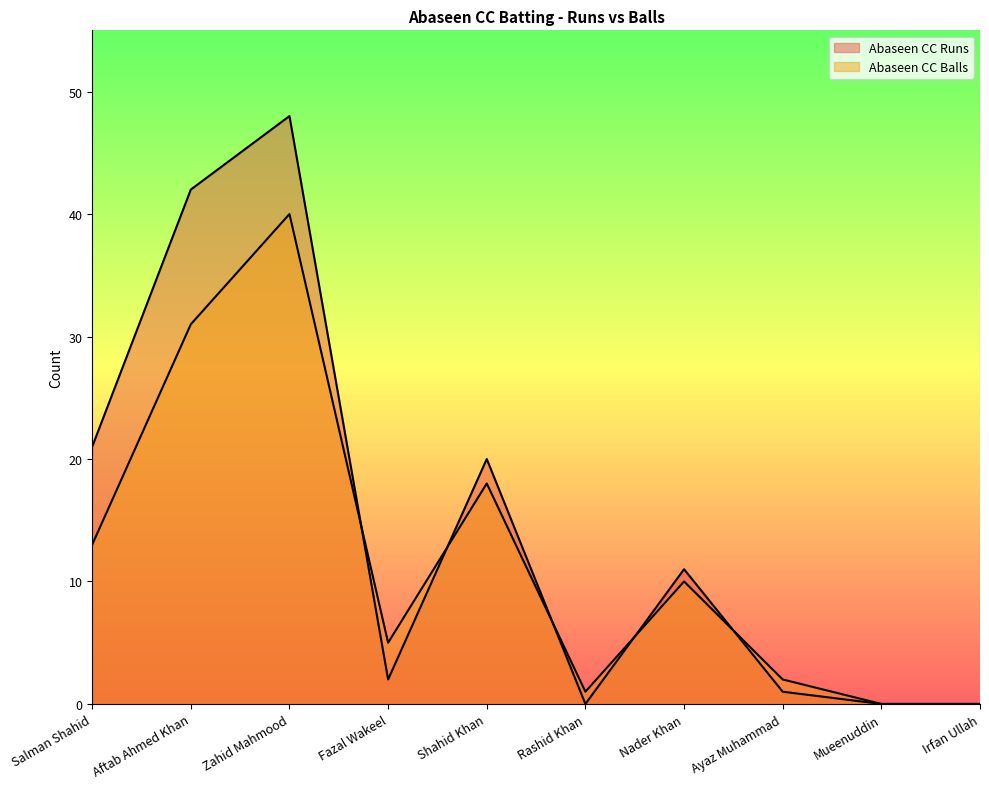

What position from the right is Irfan Ullah?

1